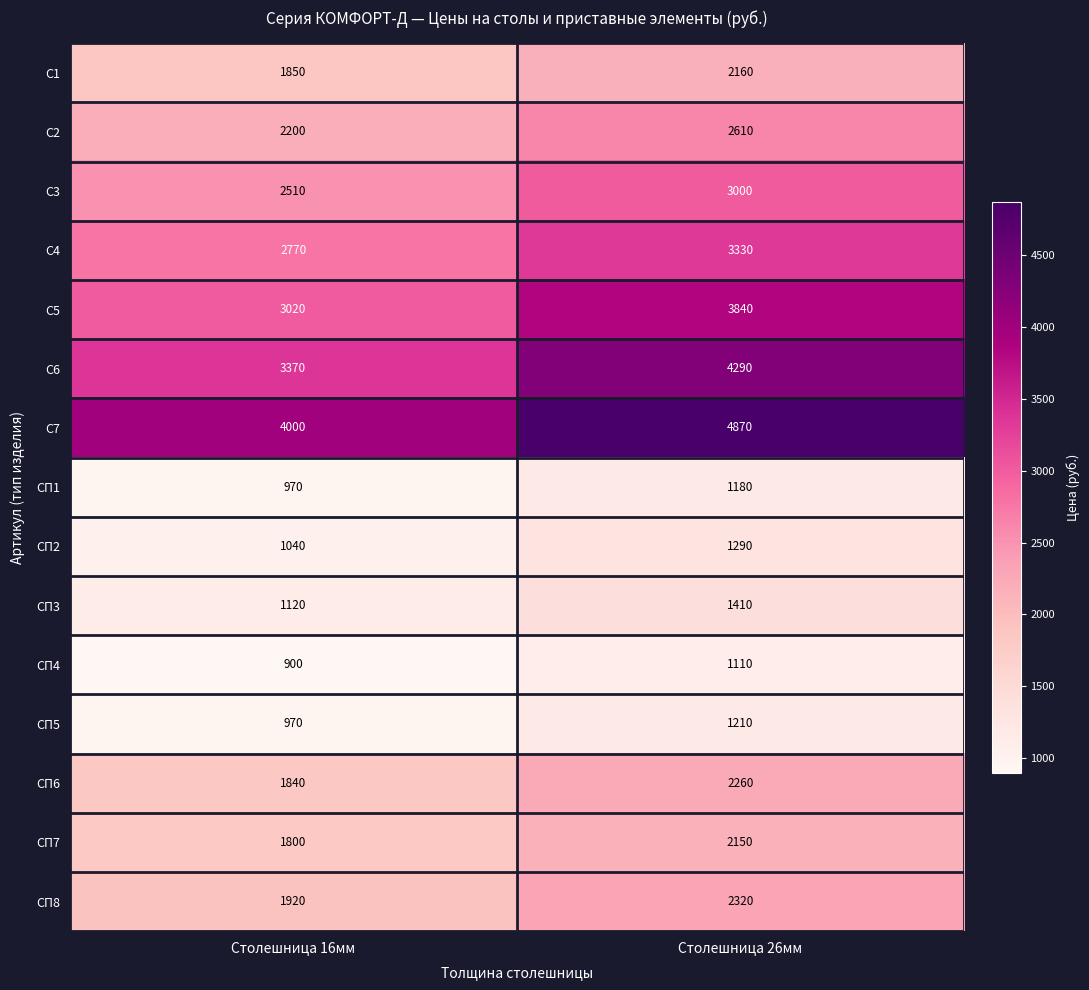

Which series changed the most between Столешница 16мм and Столешница 26мм?

С6